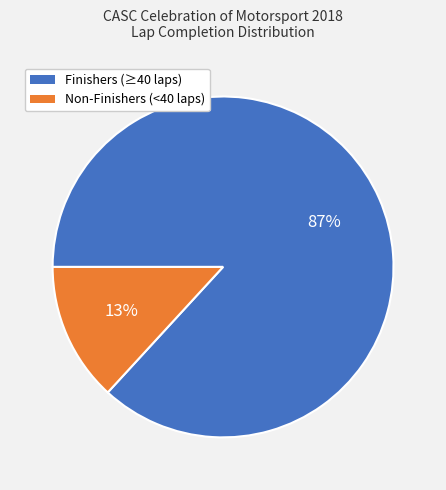

To the nearest percent, what is the average slice percentage?

50%